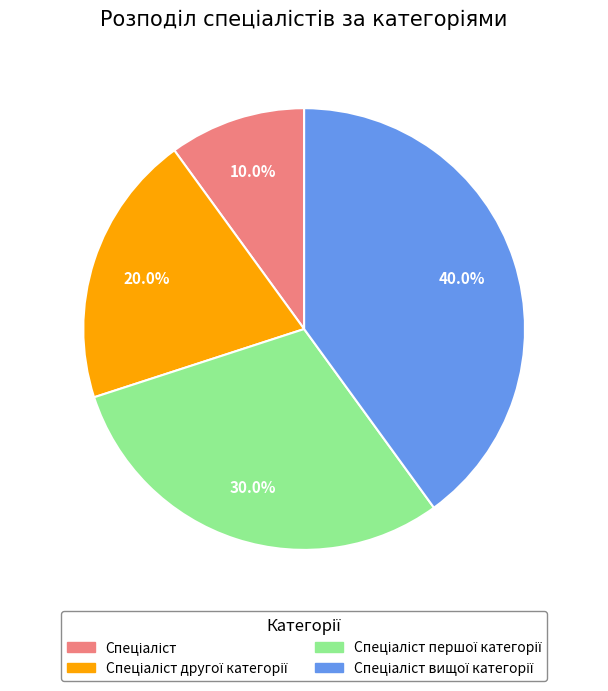

Is there any slice that represents more than half of the pie?

No